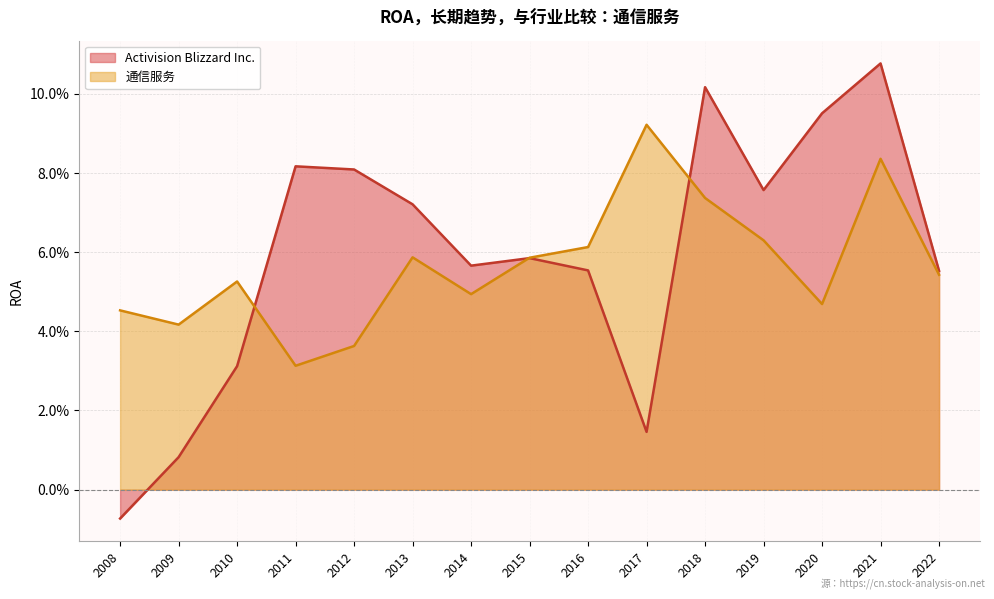

Reading right to left, what are all the values shown in this chart?

Activision Blizzard Inc.: 2008=-0.0	2009=0.0	2010=0.0	2011=0.1	2012=0.1	2013=0.1	2014=0.1	2015=0.1	2016=0.1	2017=0.0	2018=0.1	2019=0.1	2020=0.1	2021=0.1	2022=0.1
通信服务: 2008=0.0	2009=0.0	2010=0.1	2011=0.0	2012=0.0	2013=0.1	2014=0.0	2015=0.1	2016=0.1	2017=0.1	2018=0.1	2019=0.1	2020=0.0	2021=0.1	2022=0.1